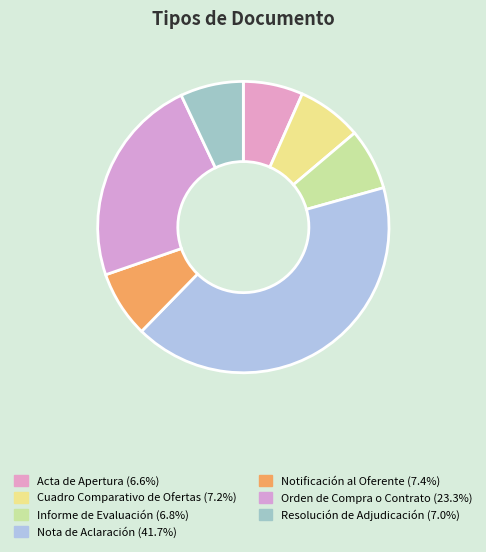

What percentage do Orden de Compra o Contrato and Nota de Aclaración together represent?

65.0%